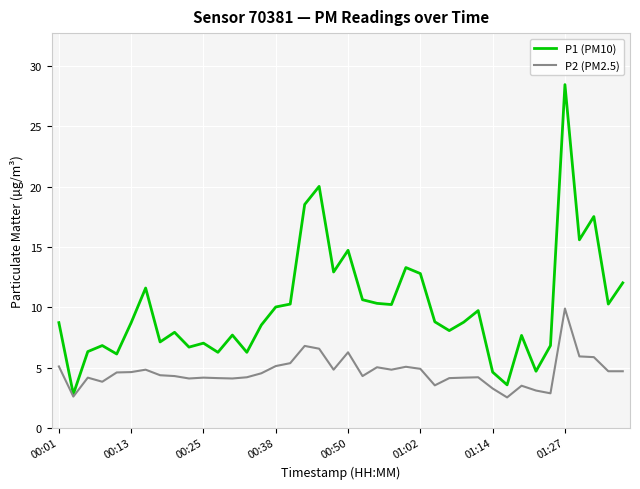

What is the greatest value displayed?

28.5